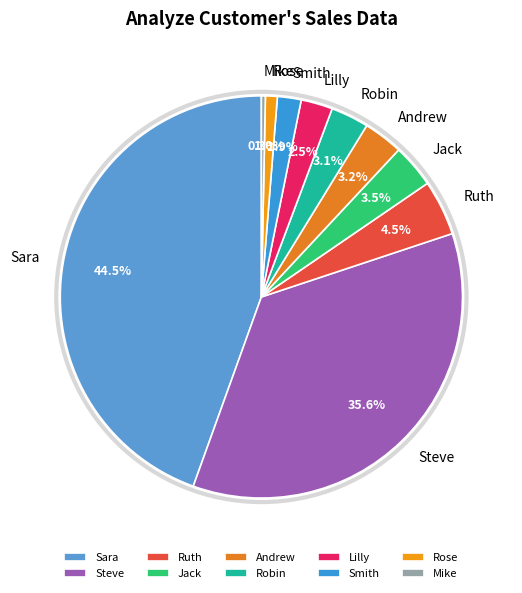

Between Robin and Sara, which is larger?

Sara